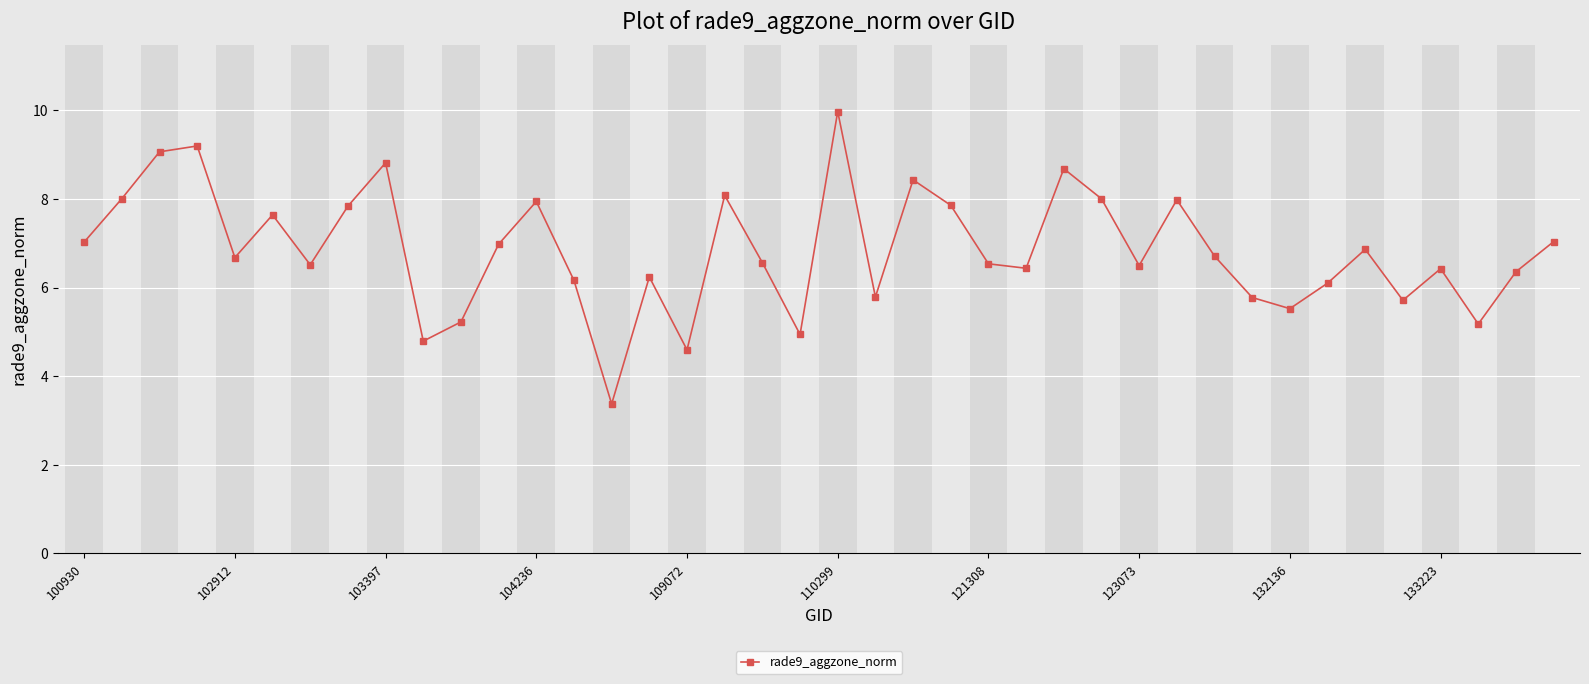

True or false: there are more than 0 points higher than both neighbors.

True